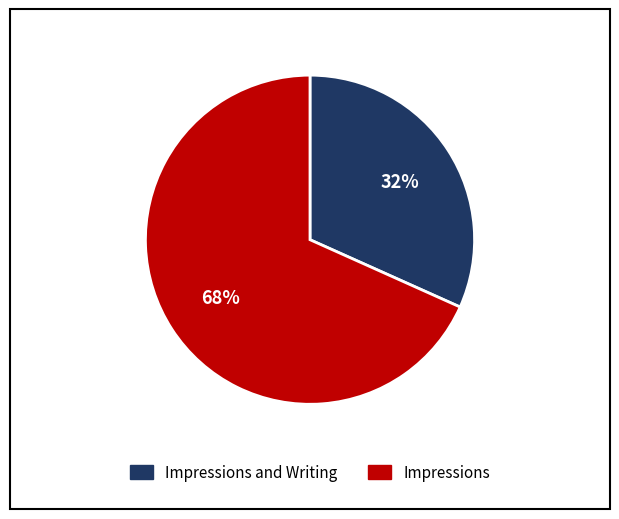

To the nearest percent, what is the average slice percentage?

50%